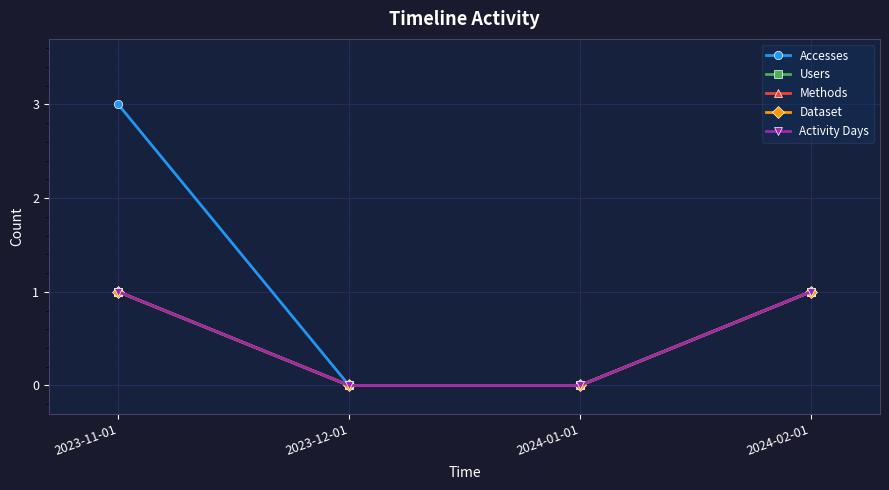

Which series has the largest total across all categories?

Accesses